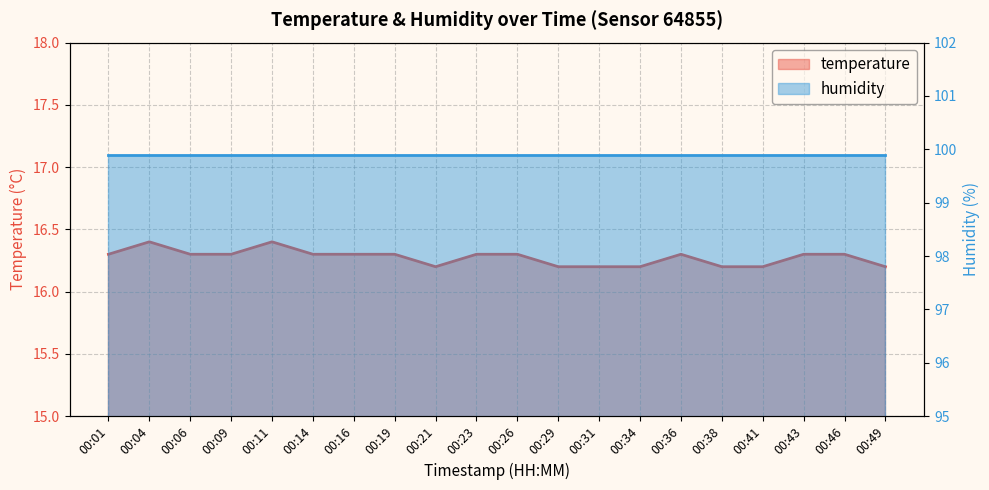

What is the sum of all values?

325.5